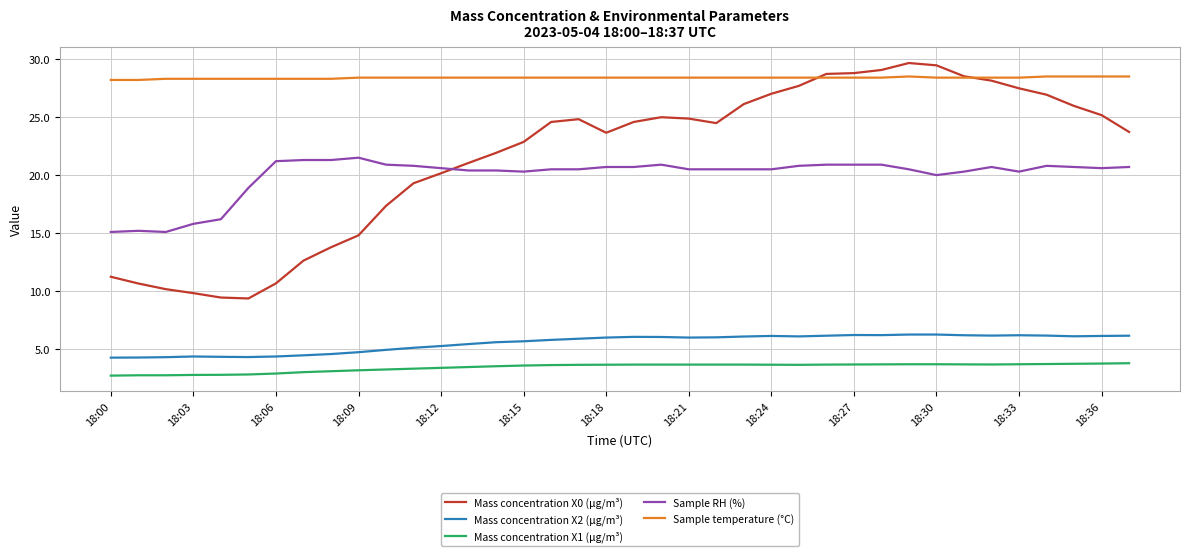

Which series has the largest total across all categories?

Sample temperature (°C)